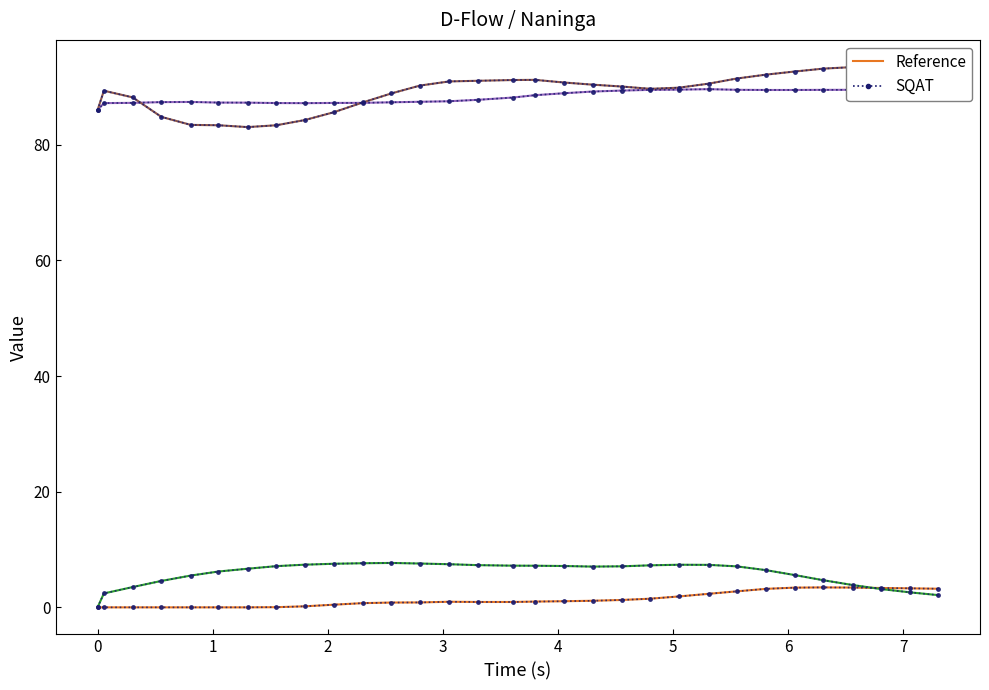

True or false: pressure and water_temperature_basket intersect in this chart.

False